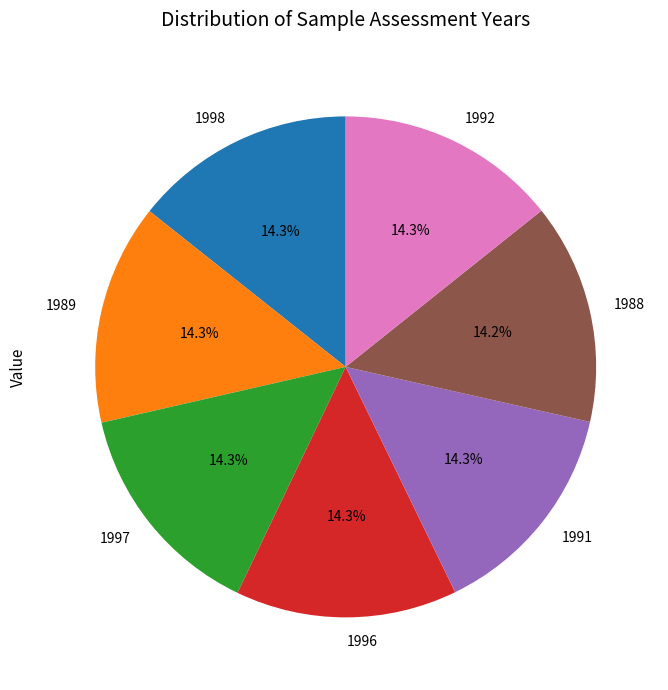

Combined, do 1998 and 1988 account for over 50%?

No